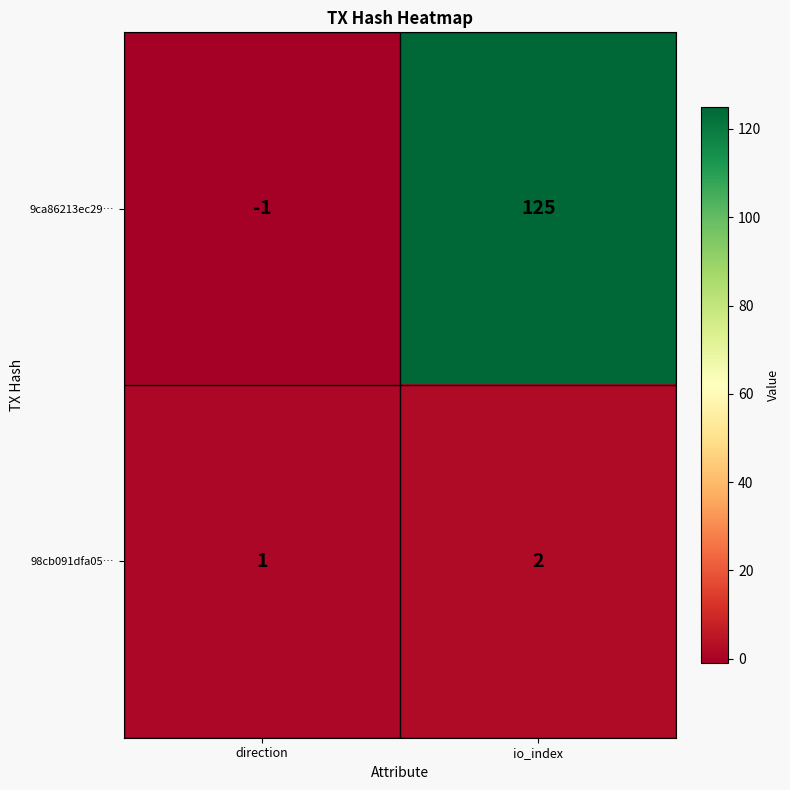

What is the maximum value shown in the chart?

125